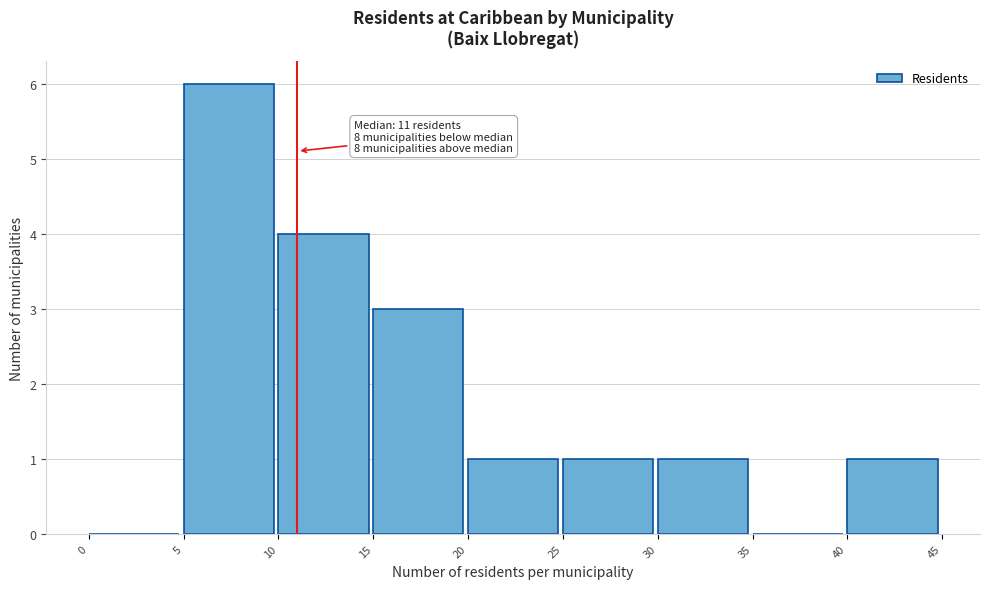

Over which range of the x-axis is the bar tallest?

5 to 10